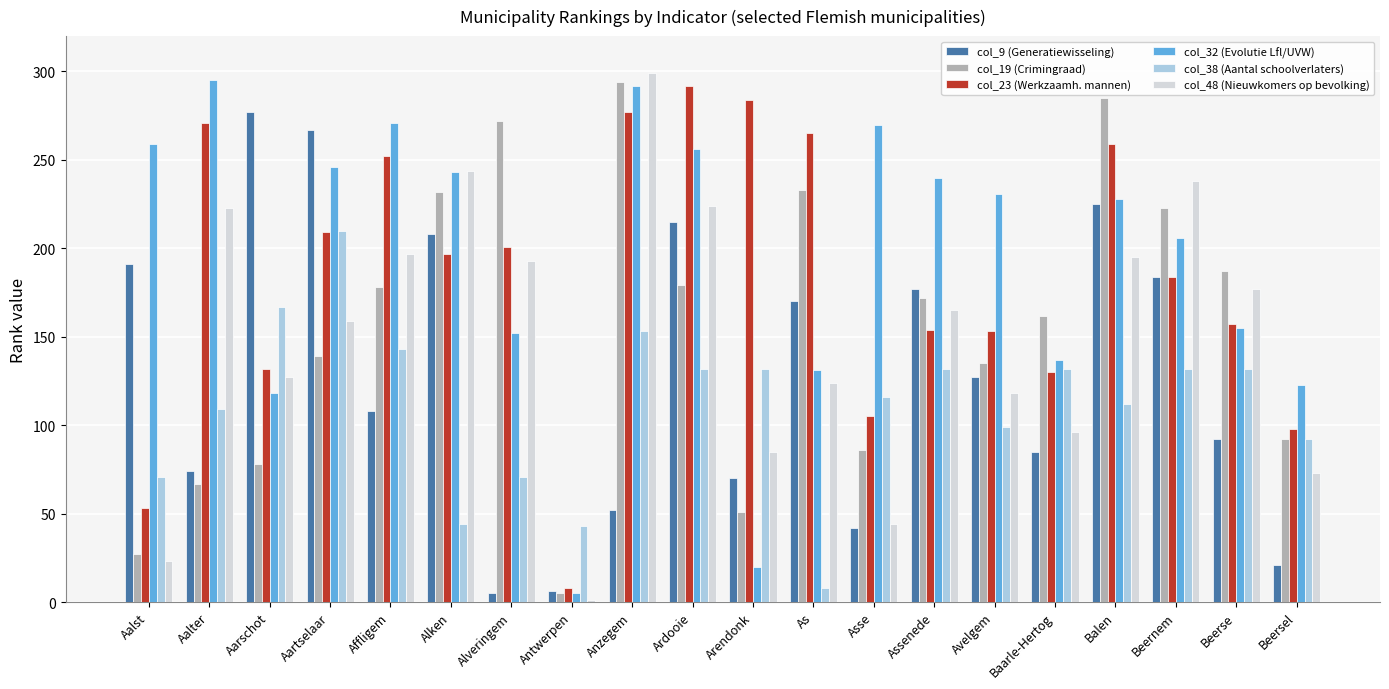

What is the highest value of the col_32 (Evolutie Lfl/UVW) series?

295